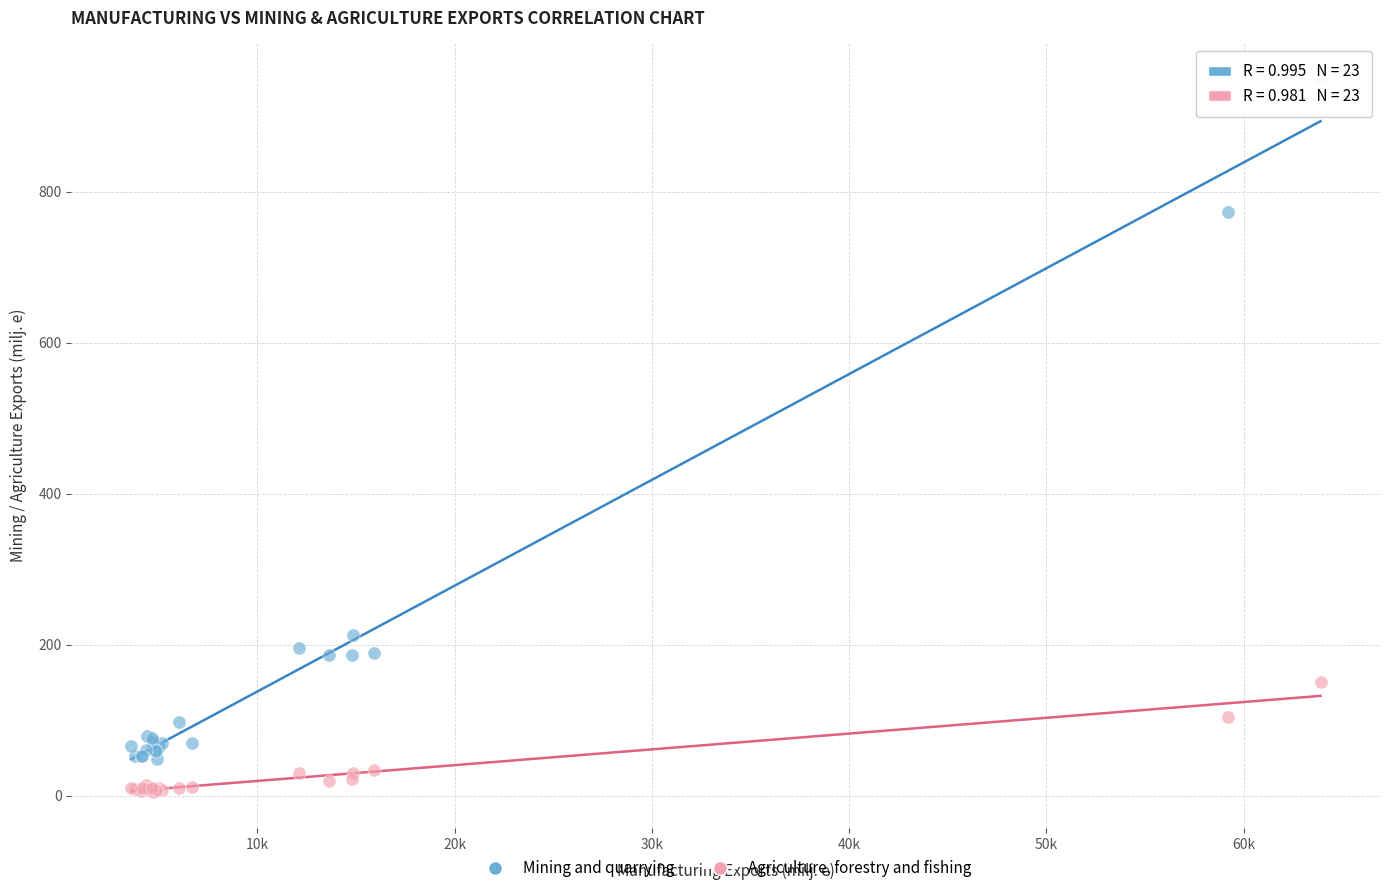

What is the X range (max minus min) for the scatter plot?

60292.3